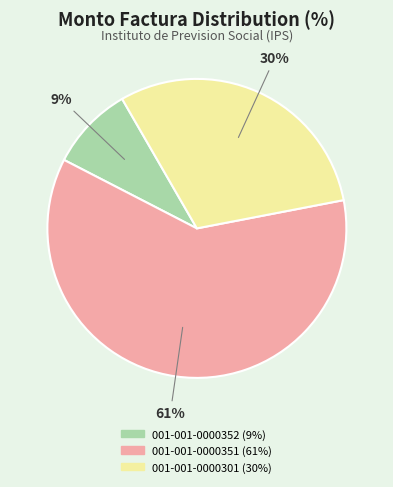

To the nearest percent, what is the difference between the 001-001-0000352 and 001-001-0000301 slice percentages?

21%